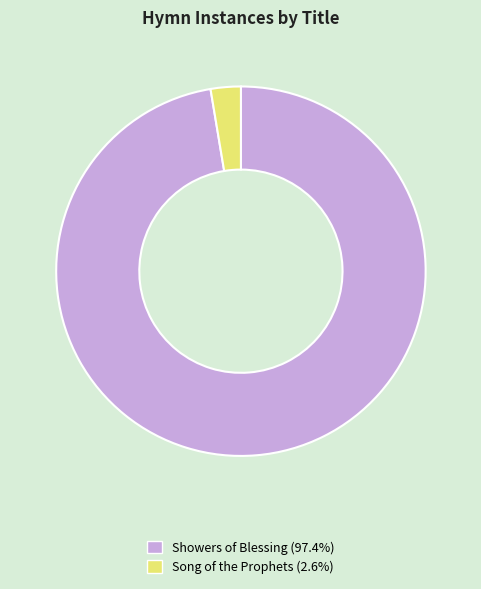

Which slice is the smallest?

Song of the Prophets